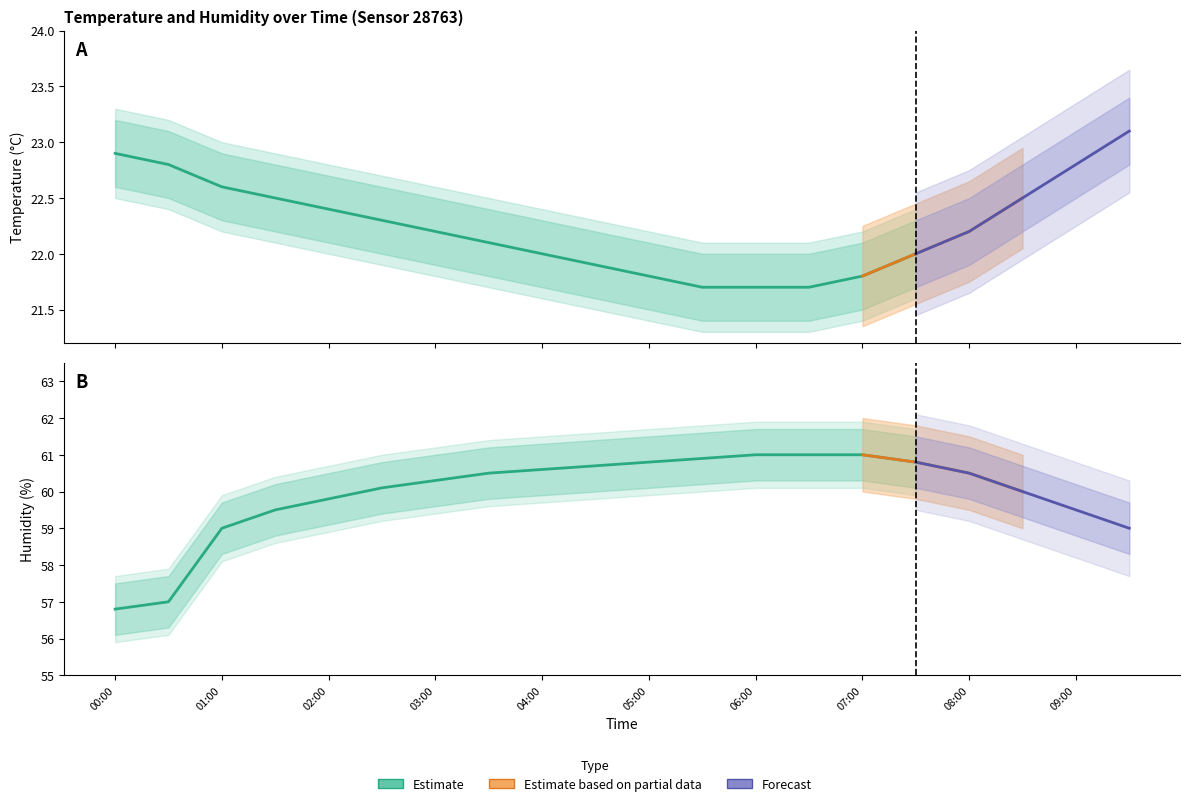

How many lines are shown in the chart?

6